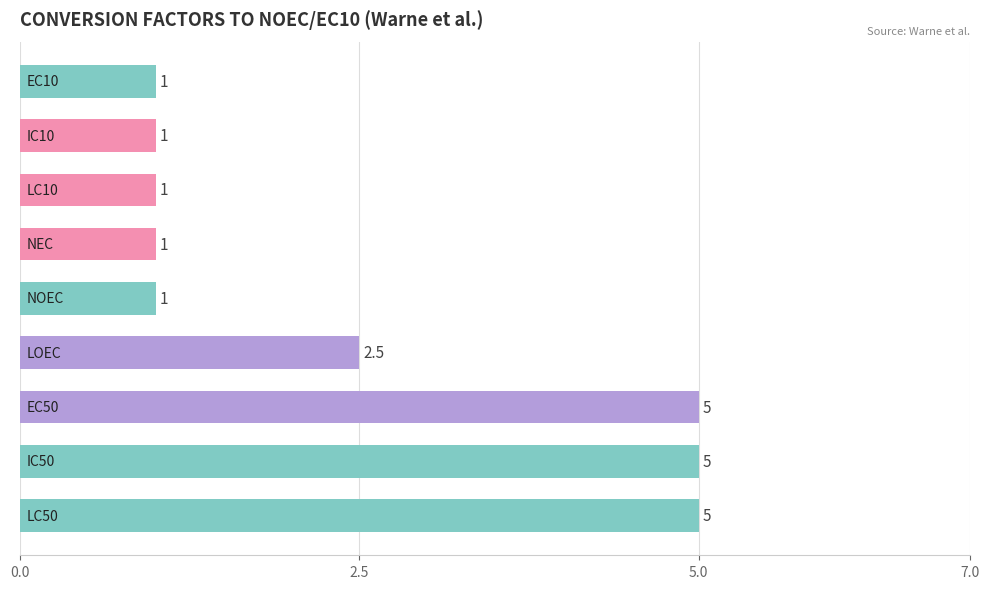

Reading bottom to top, list all the values displayed in this chart.

5.0	5.0	5.0	2.5	1.0	1.0	1.0	1.0	1.0